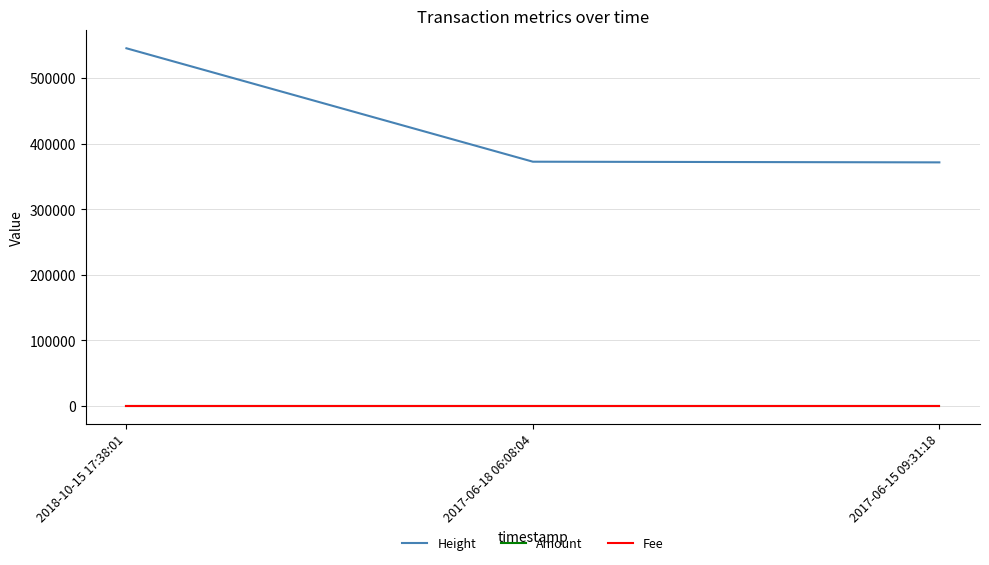

Which category has the highest value in the Amount series?

2018-10-15 17:38:01